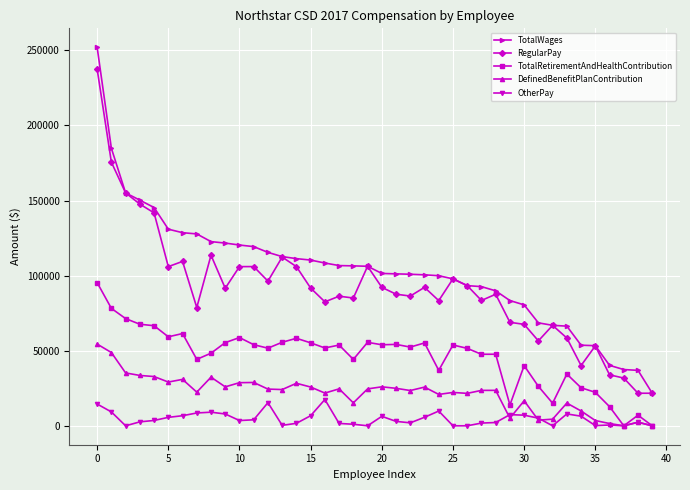

What are all the series names shown in the legend?

TotalWages, RegularPay, TotalRetirementAndHealthContribution, DefinedBenefitPlanContribution, OtherPay